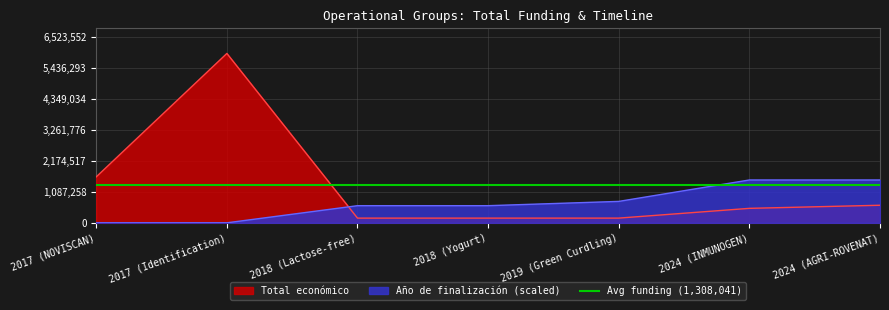

Reading right to left, list all the values displayed in this chart.

2024 (AGRI-ROVENAT)=615375	2024 (INMUNOGEN)=506703	2019 (Green Curdling)=165000	2018 (Yogurt)=164600	2018 (Lactose-free)=164733	2017 (Identification)=5930502	2017 (NOVISCAN)=1609378